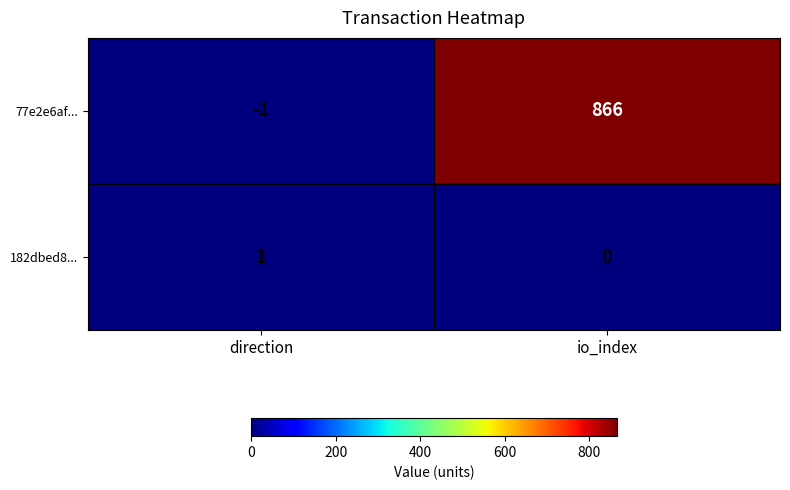

Which series has the widest spread of values?

77e2e6af...